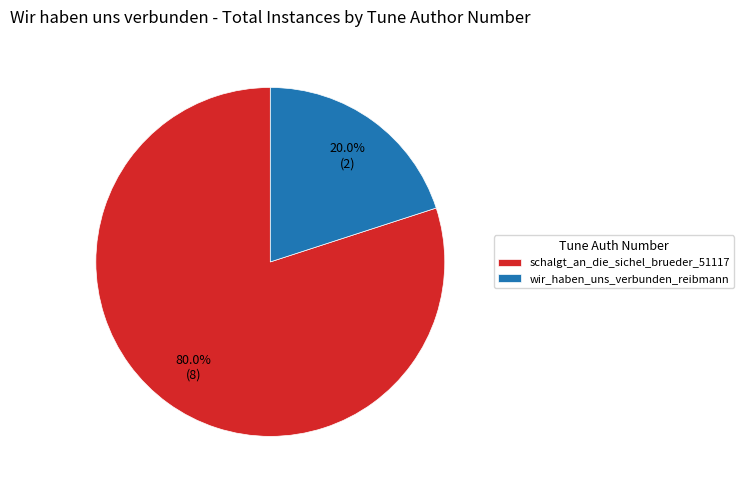

What portion of the pie excludes wir_haben_uns_verbunden_reibmann?

80.0%